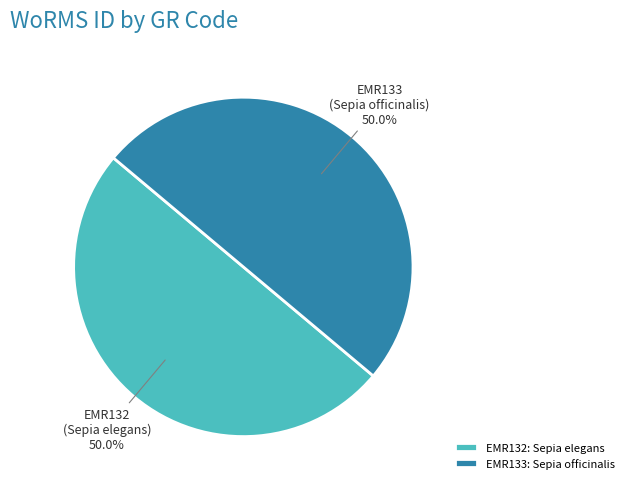

To the nearest percent, what percentage of the pie is EMR133?

50%